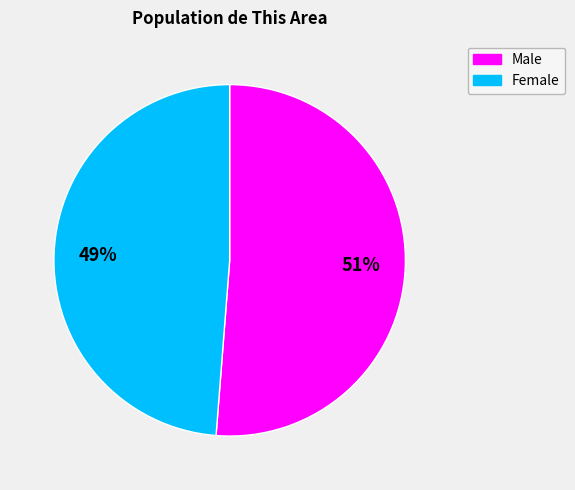

Rank the categories by value from highest to lowest.

Male, Female